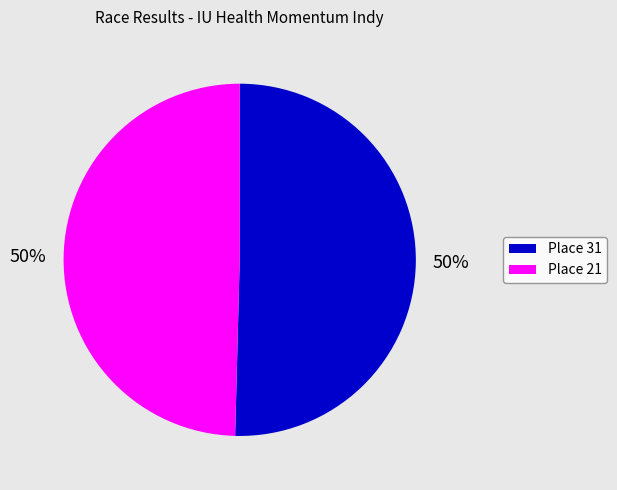

What is the ratio of the value at Place 31 to the value at Place 21?

1.0